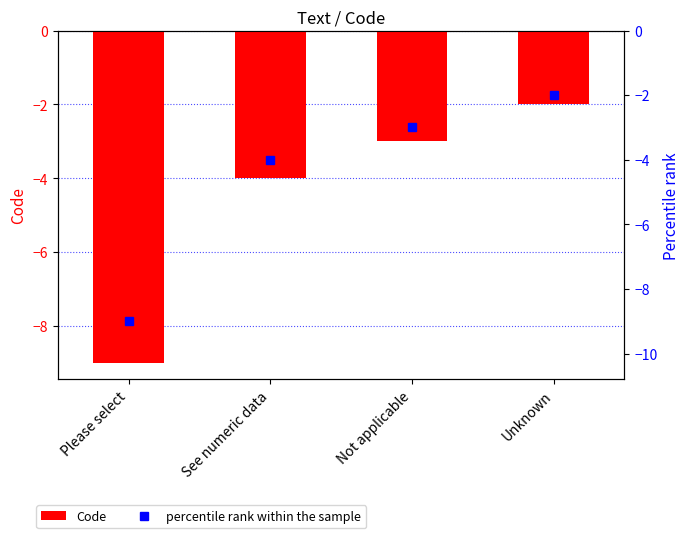

What is the average value?

-4